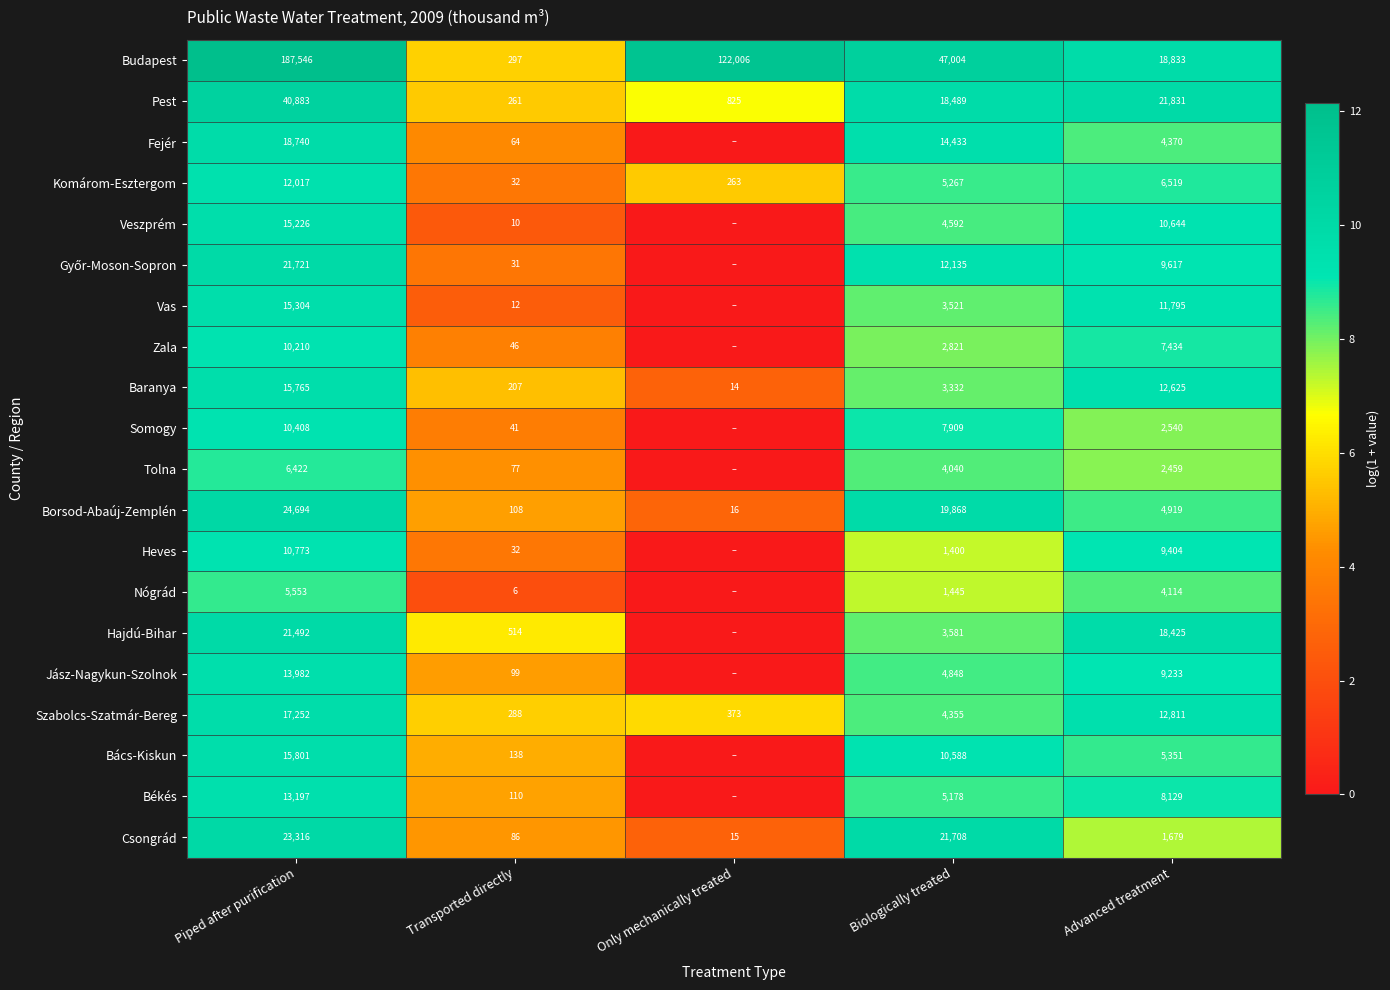

The Budapest series shows 100293 at Piped after purification. True or false?

False